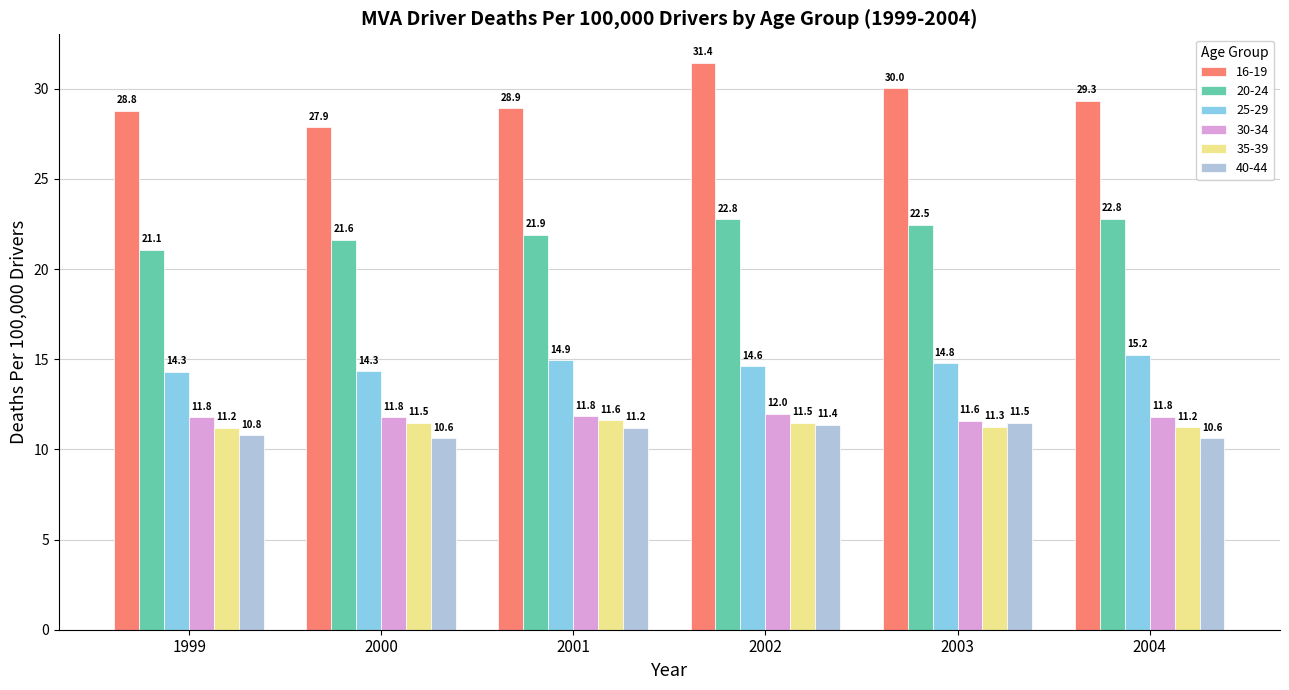

Rank the series at 2002 from highest to lowest value.

16-19, 20-24, 25-29, 30-34, 35-39, 40-44